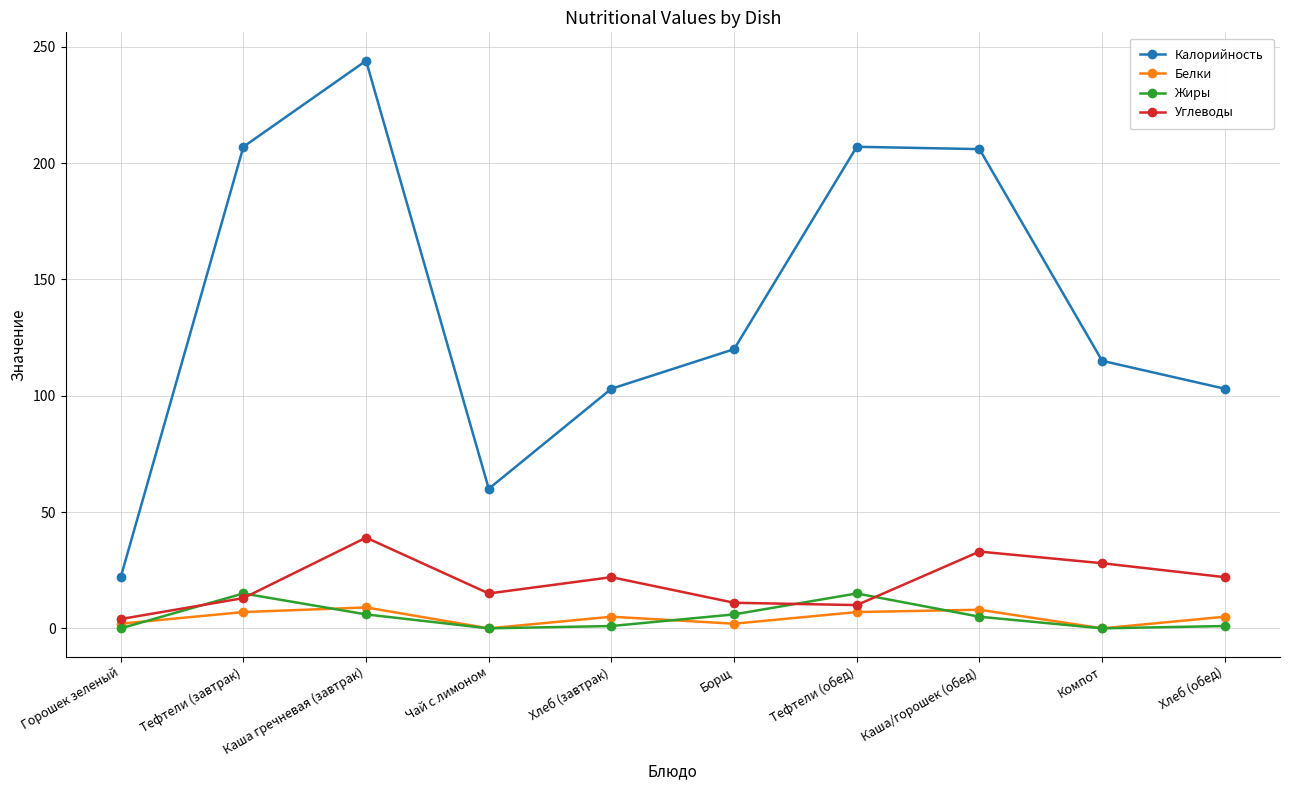

What is the sum of all Калорийность values?

1387